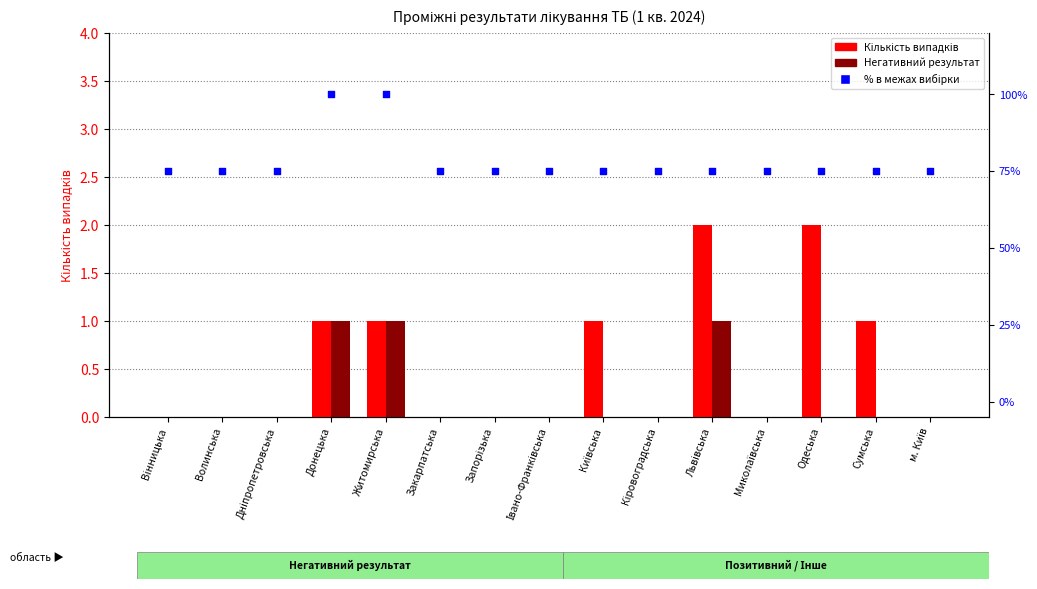

Which series contains the highest Y value?

Частка (%) в межах вибірки